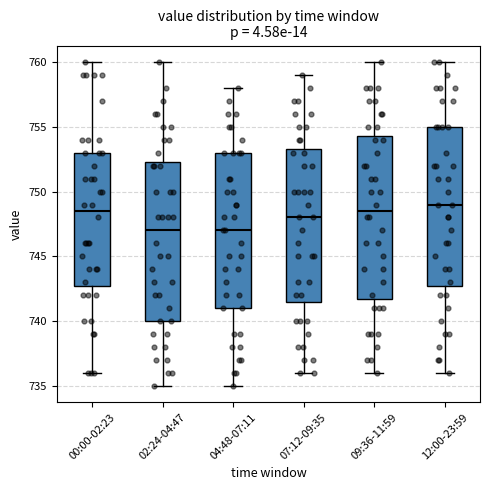

Reading left to right, transcribe this box plot: for each box, give where its median line is, the range the box spans, and where its two whiskers end, as read against the y-axis. The values are not printed on the chart, so give them approximately, as read against the axis.

00:00-02:23: median 748.5, box 743.0 to 753.0, whiskers 736.0 to 760.0
02:24-04:47: median 747.0, box 740.0 to 752.5, whiskers 735.0 to 760.0
04:48-07:11: median 747.0, box 741.0 to 753.0, whiskers 735.0 to 758.0
07:12-09:35: median 748.0, box 741.5 to 753.5, whiskers 736.0 to 759.0
09:36-11:59: median 748.5, box 742.0 to 754.5, whiskers 736.0 to 760.0
12:00-23:59: median 749.0, box 743.0 to 755.0, whiskers 736.0 to 760.0